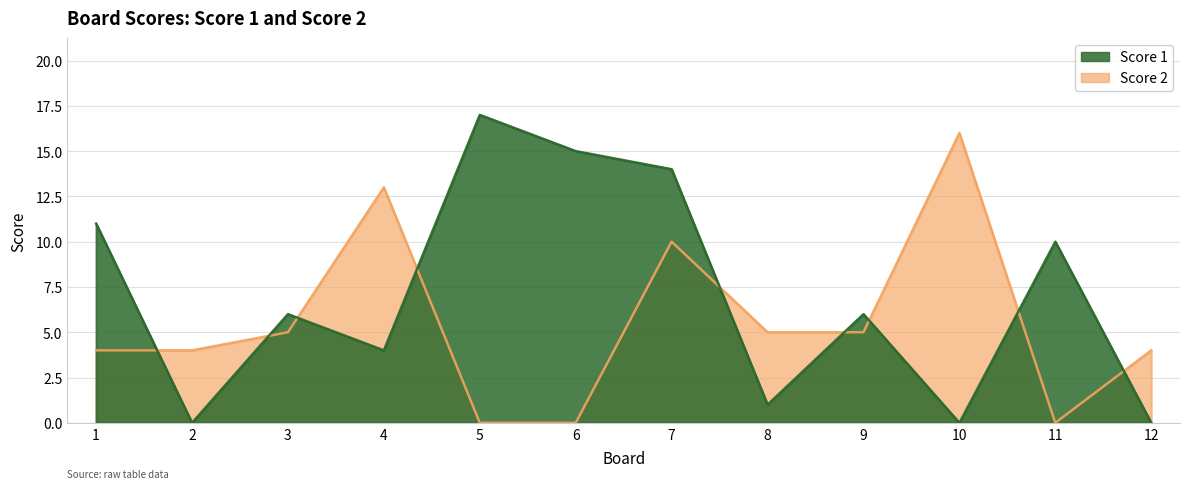

What is the value of the Score 2 point at the 7th from the left?

10